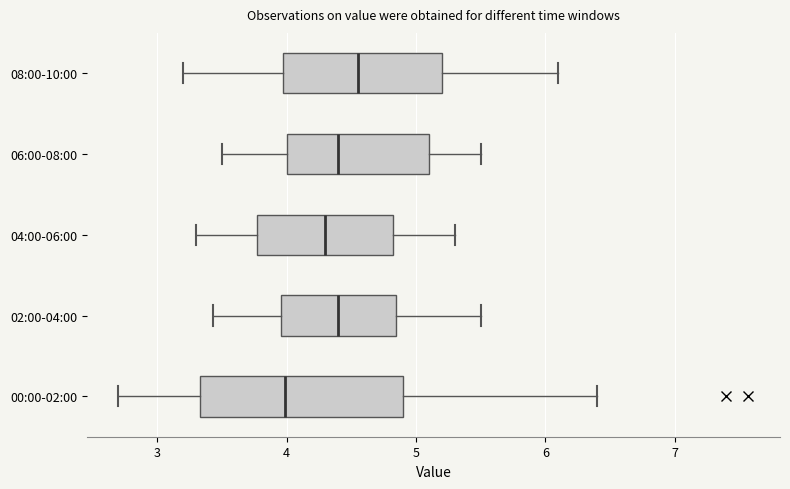

Which box's median line is the furthest to the left?

00:00-02:00